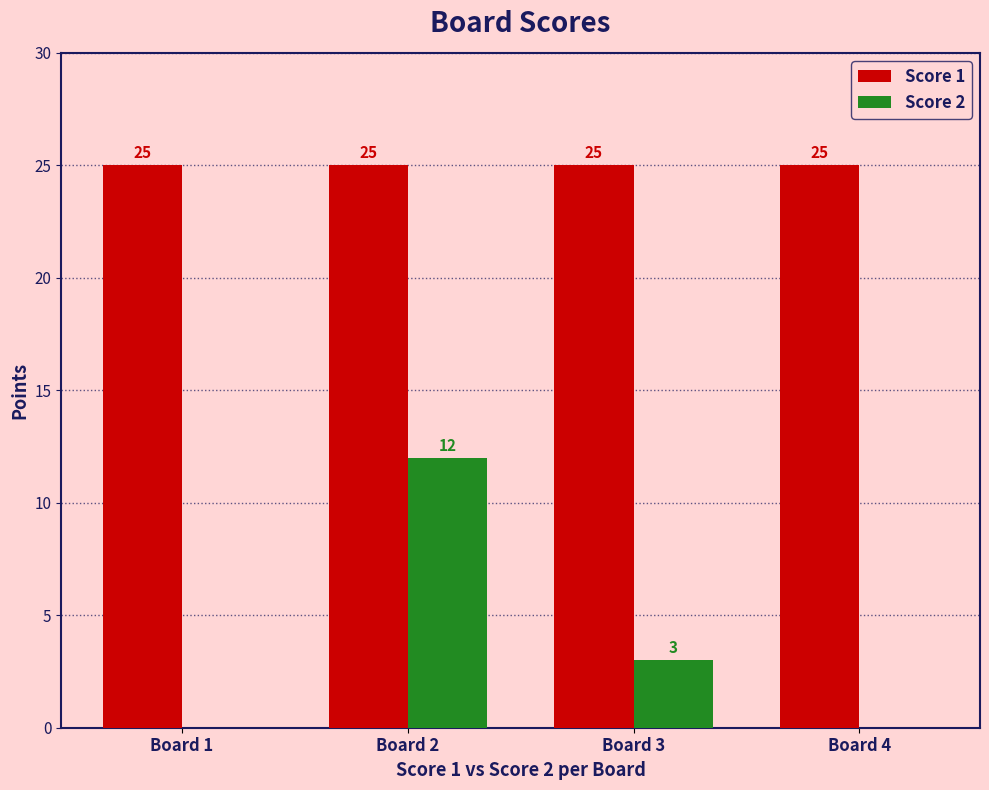

Is it true that Score 2 equals 12 at Board 2?

True